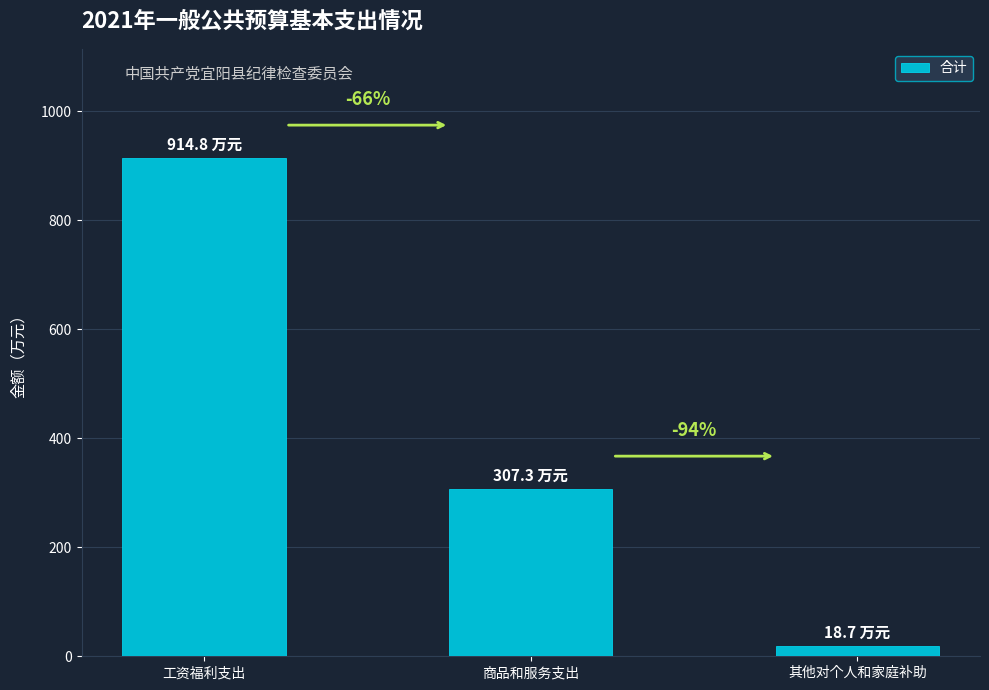

Read the value at 其他对个人和家庭补助.

18.7